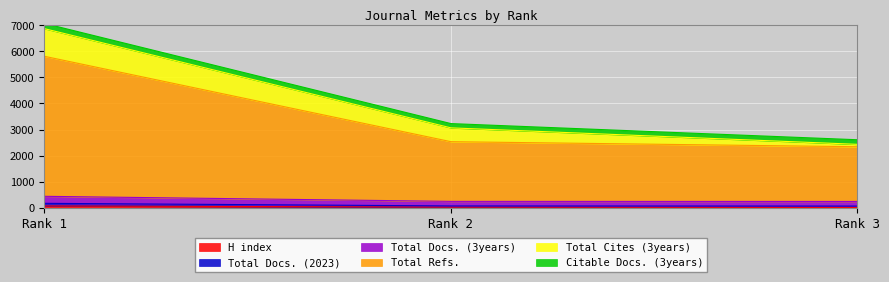

What is the difference between the maximum and minimum values in the Total Docs. (3years) series?

105